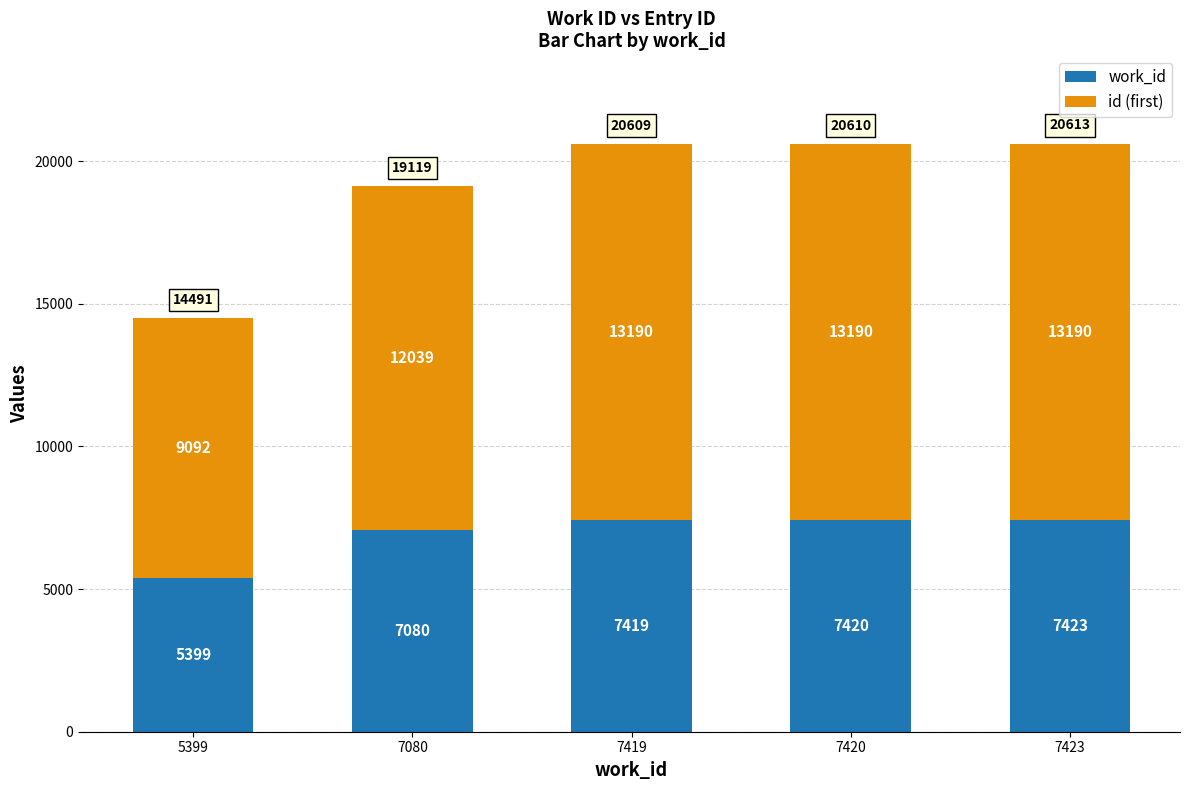

True or false: work_id has a value of 2919 at 5399.

False